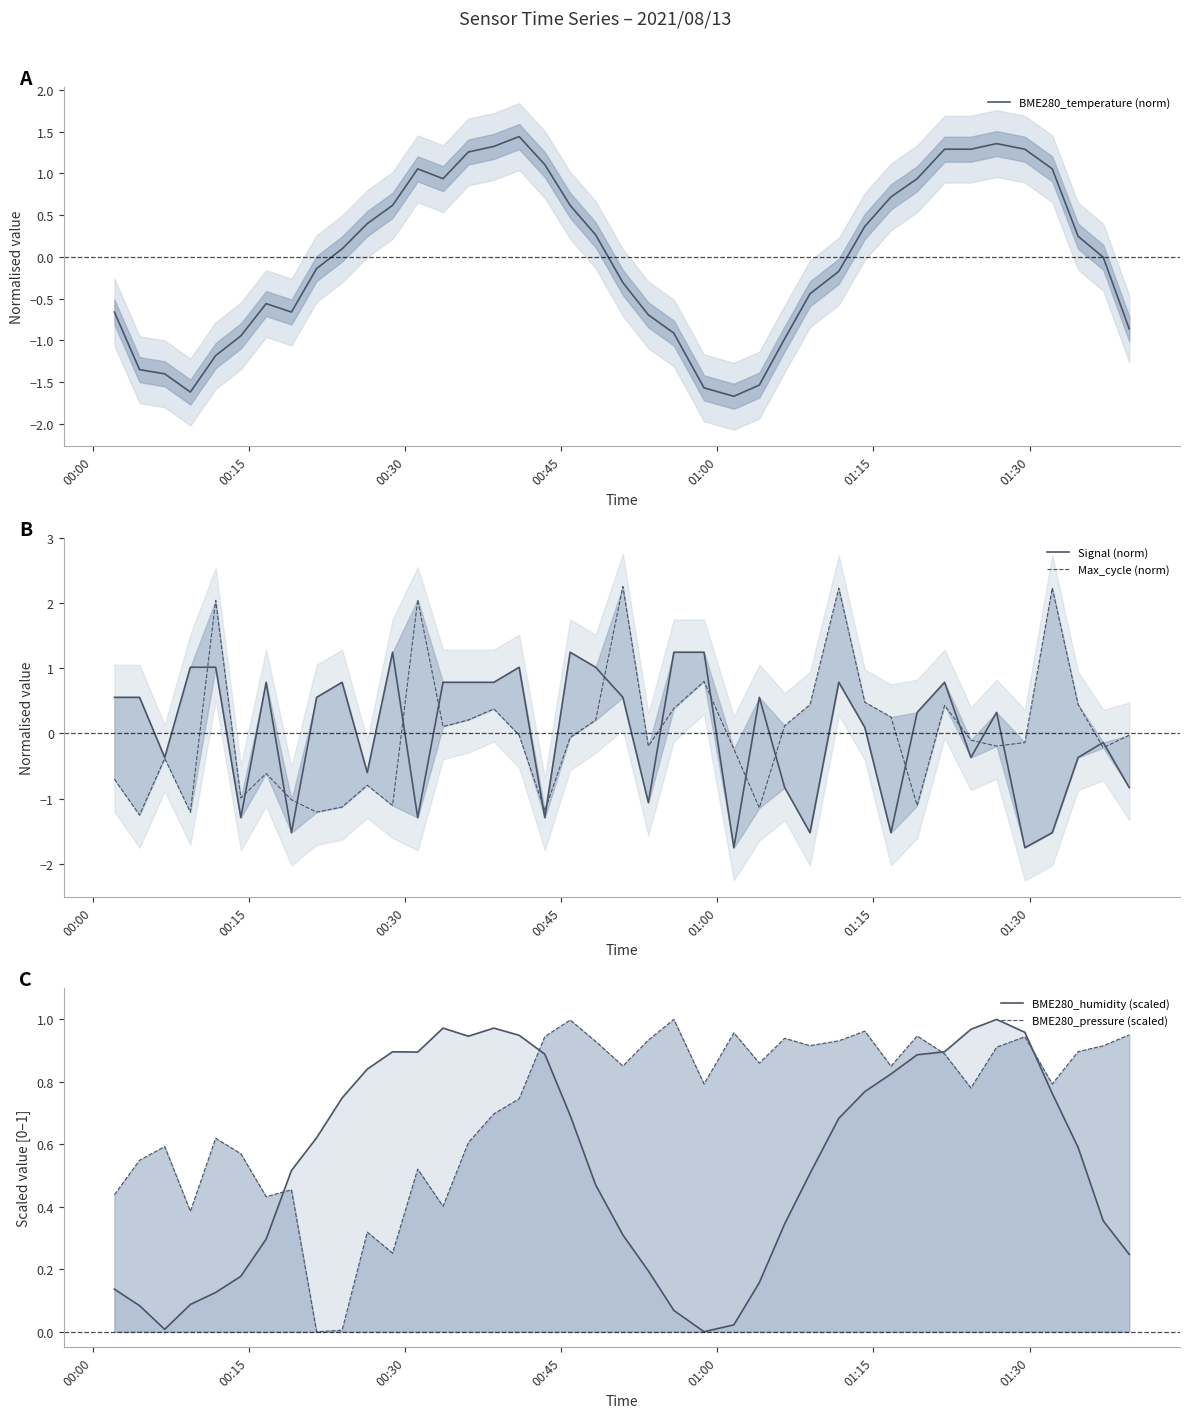

What is the maximum value for BME280_temperature (norm)?

1.4